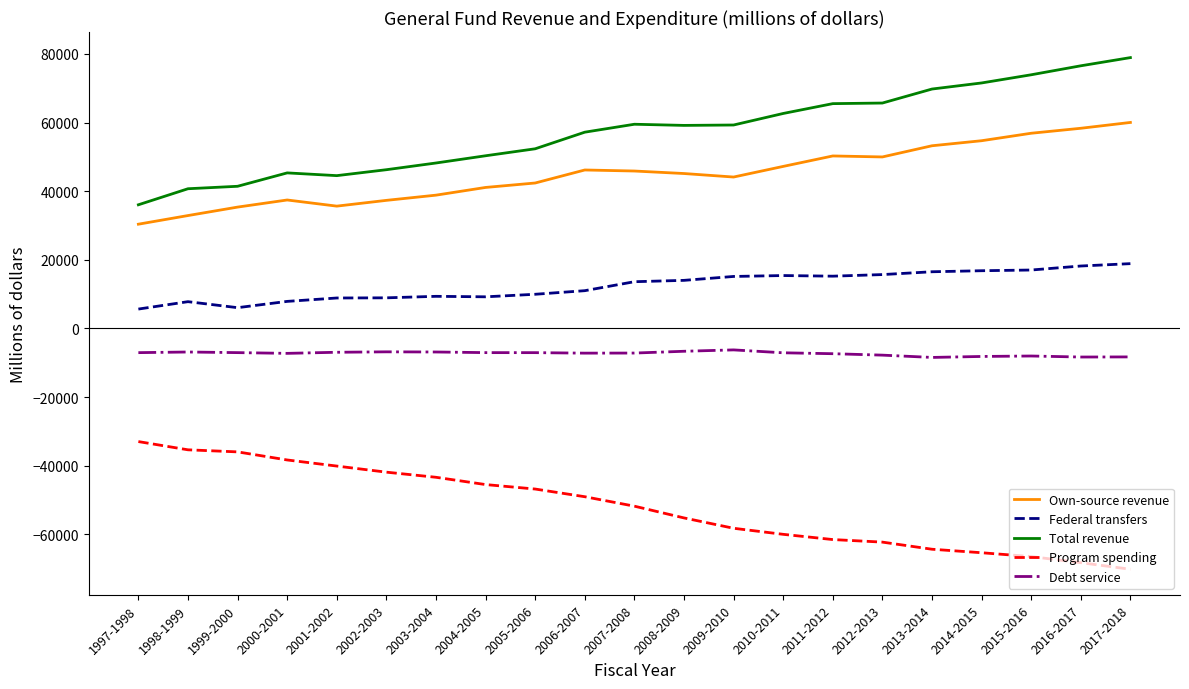

Which series has the largest total across all categories?

Total revenue